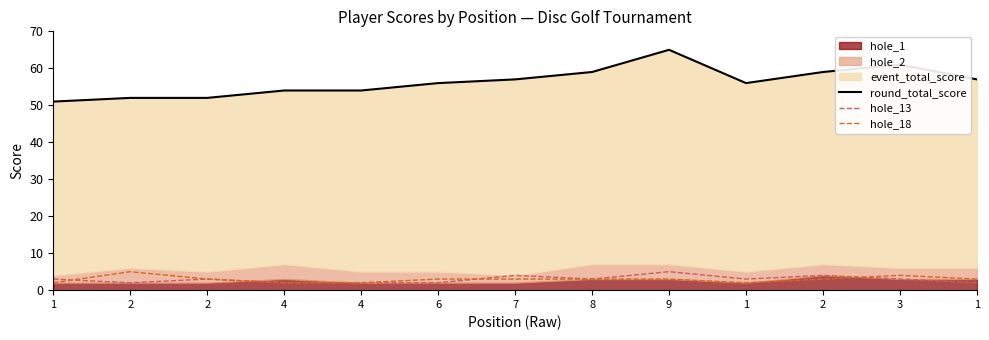

What is the difference between the round_total_score values at 2 and 1?

4